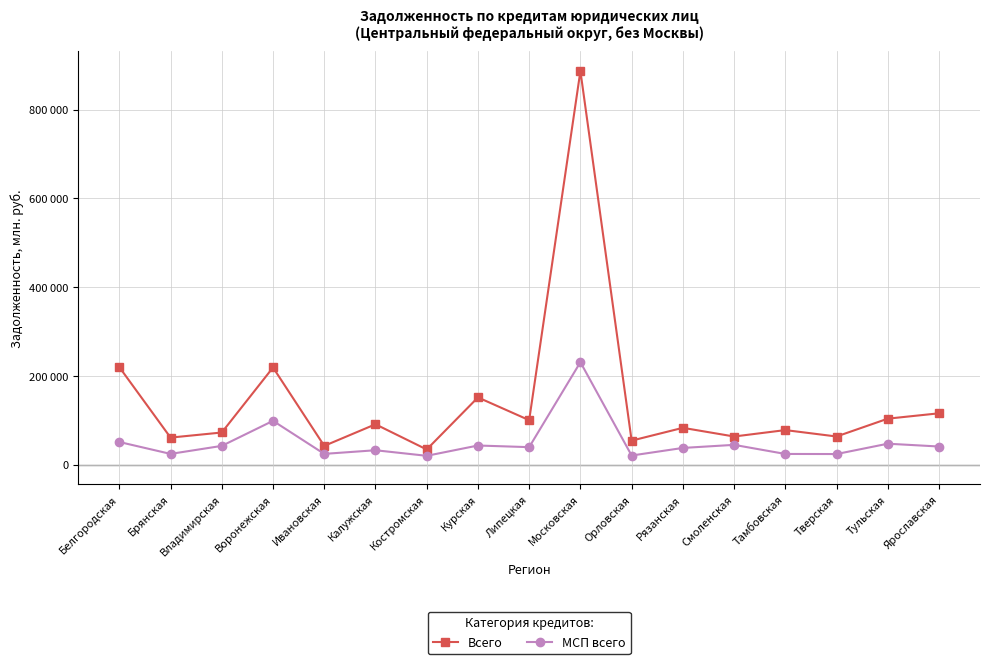

Which series has the largest total across all categories?

Всего